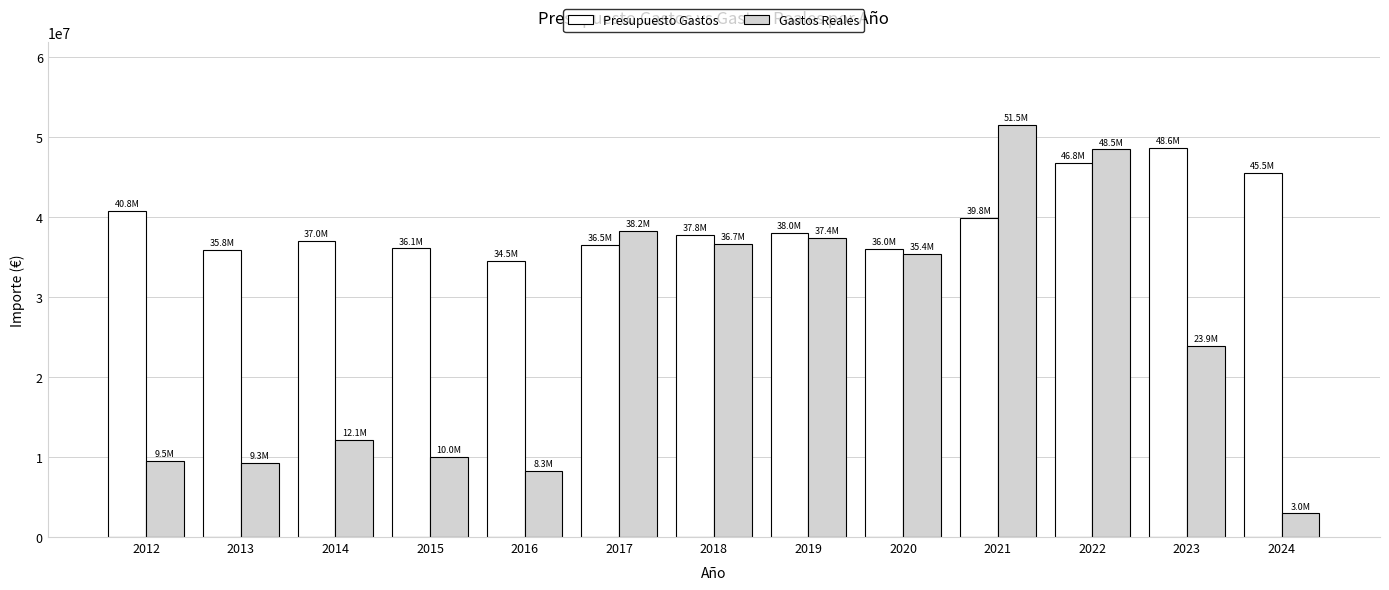

What is the difference between the highest and lowest values at 2016?

26192183.1